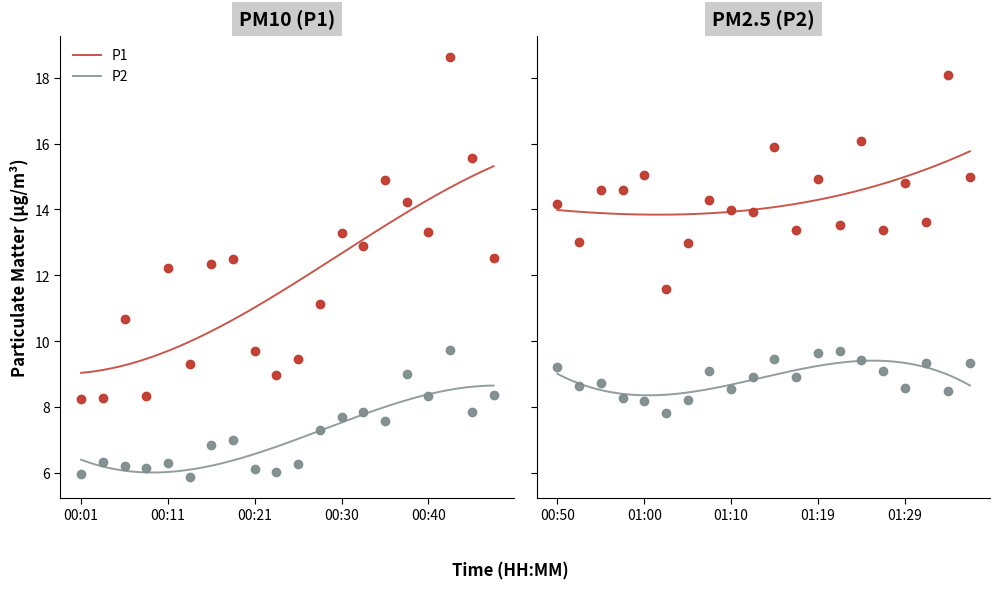

What is the total value across all series at 39?

24.3